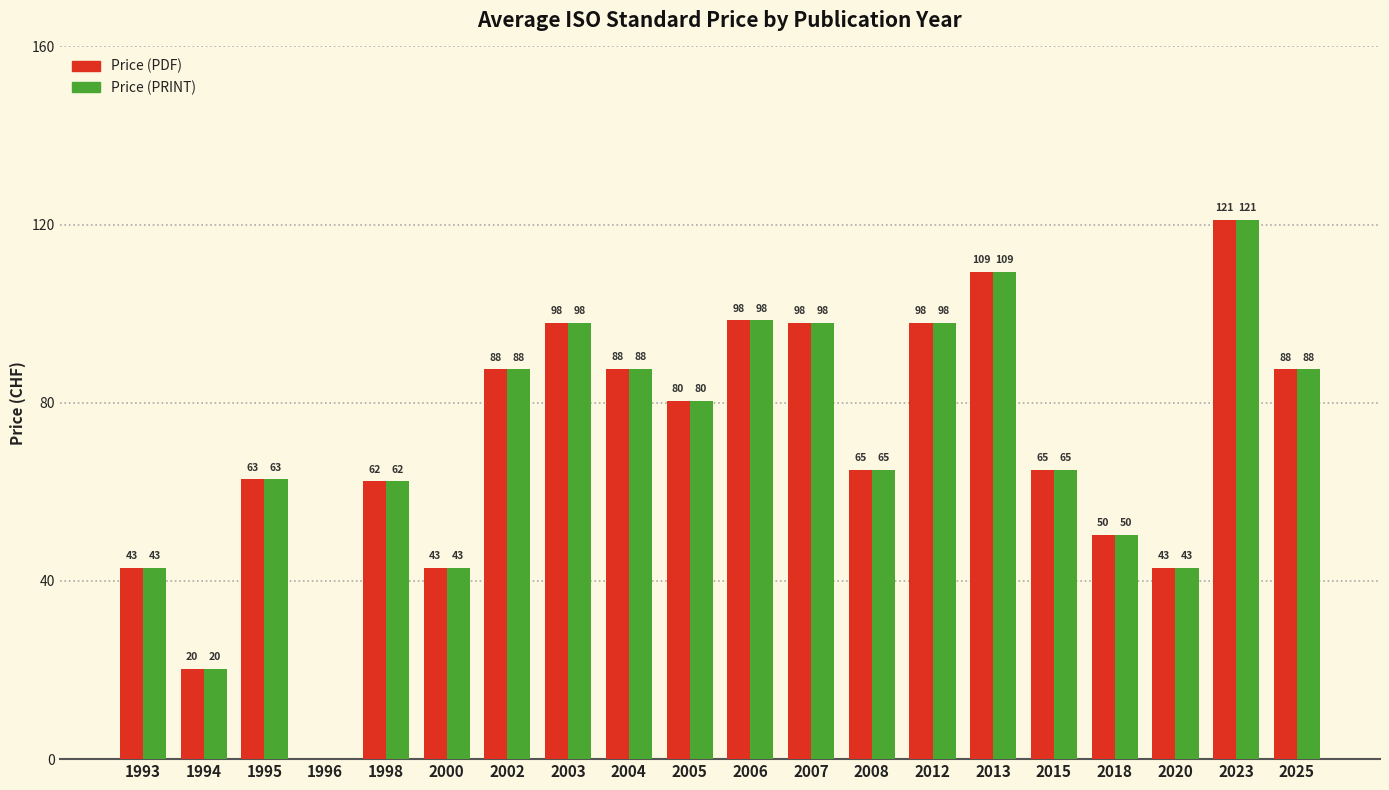

The Price (PRINT) series shows 98.0 at 2007. True or false?

True